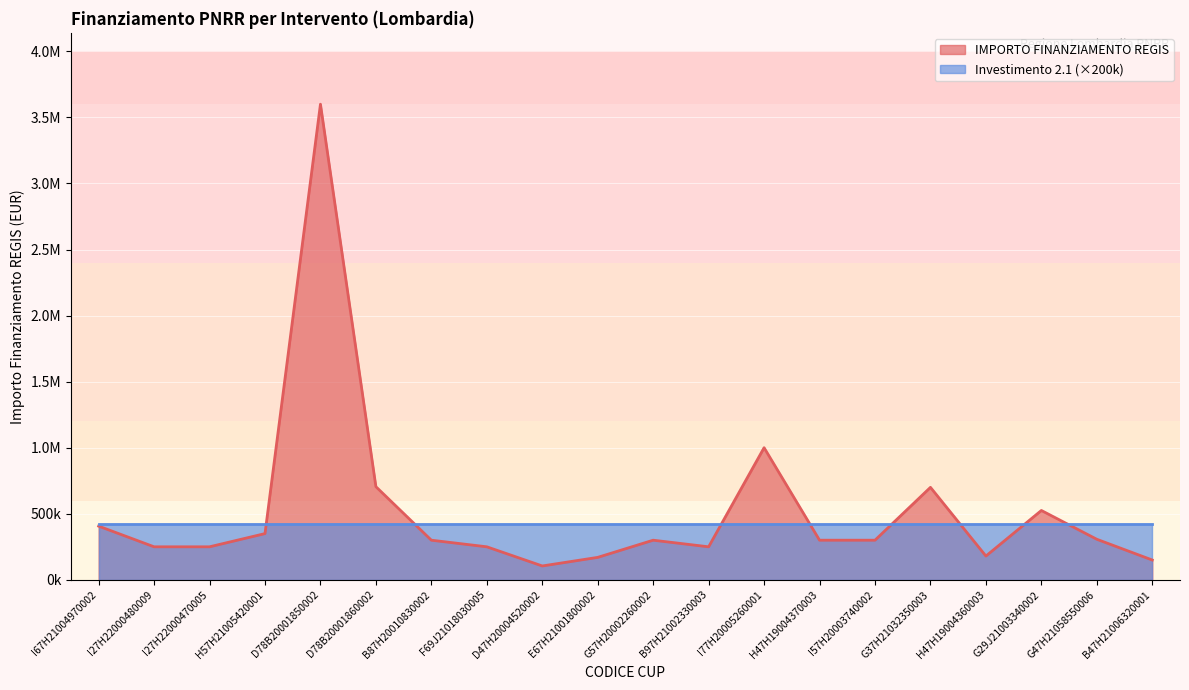

What is the greatest value displayed?

3600000